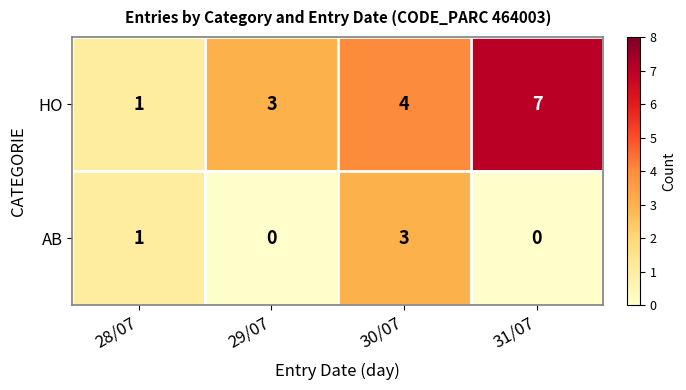

What is the difference between the maximum and minimum values in the AB series?

3